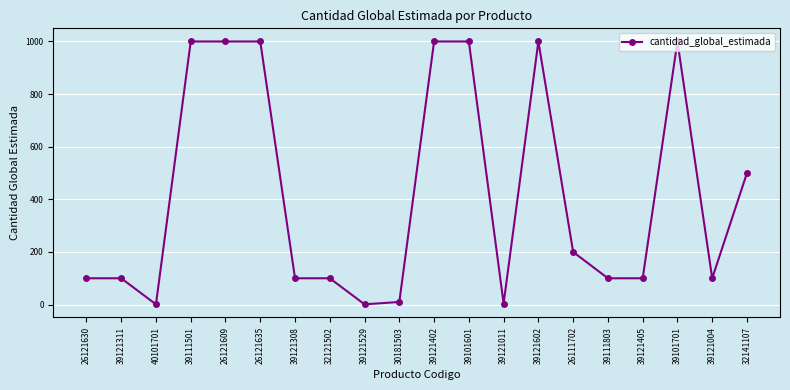

True or false: the data shows 1000 at 39101701.

True